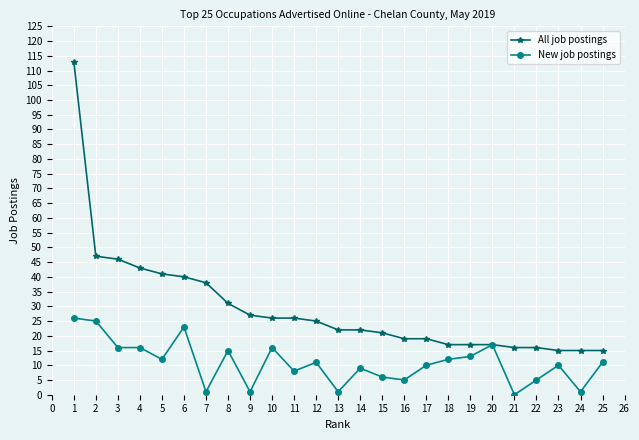

What is the value of the New job postings point at the 5th from the left?

12